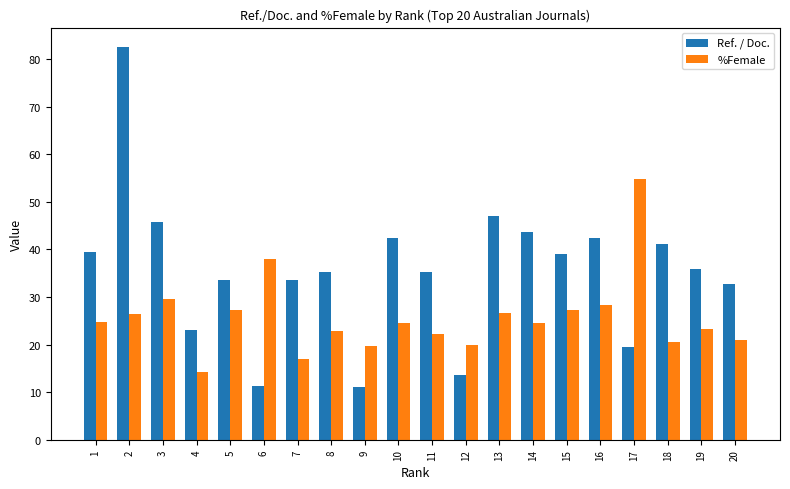

Rank the series by their maximum value, from lowest to highest.

%Female, Ref. / Doc.